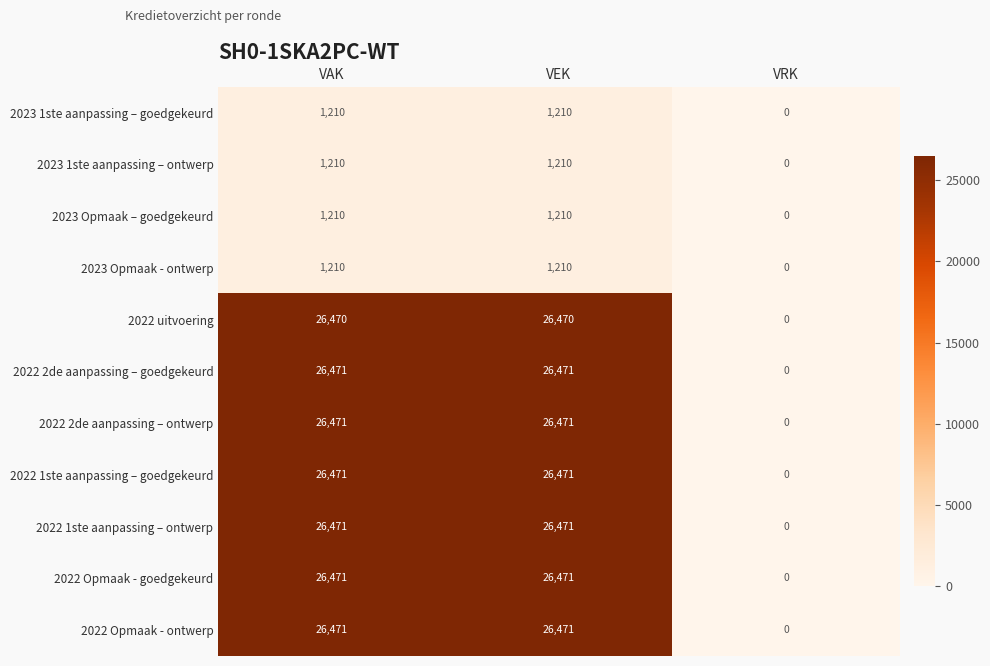

True or false: 2022 uitvoering has a value of 0 at VRK.

True